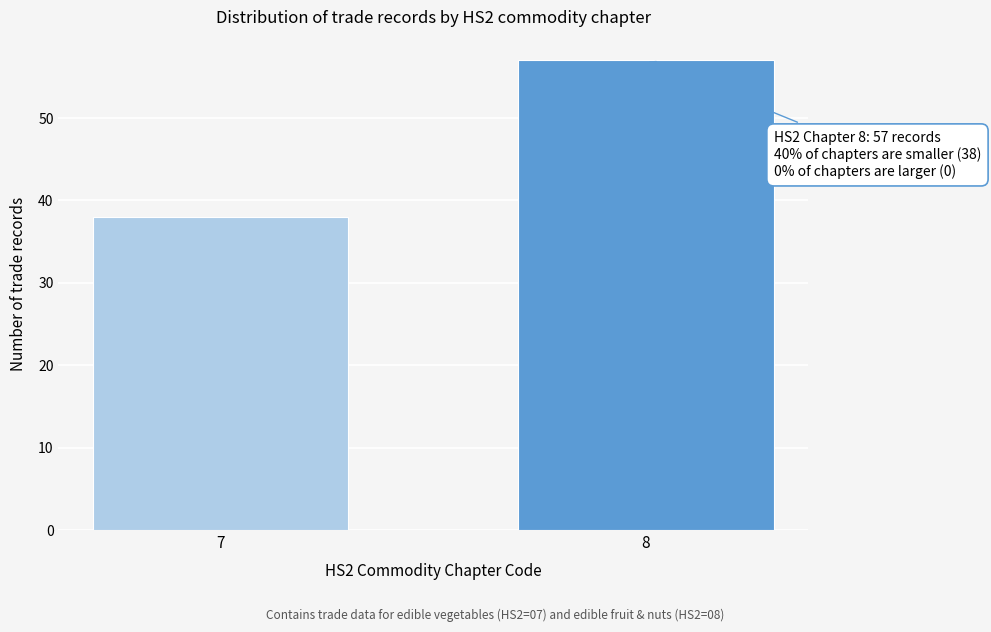

Reading right to left, transcribe all the data shown in this chart.

8=57	7=38